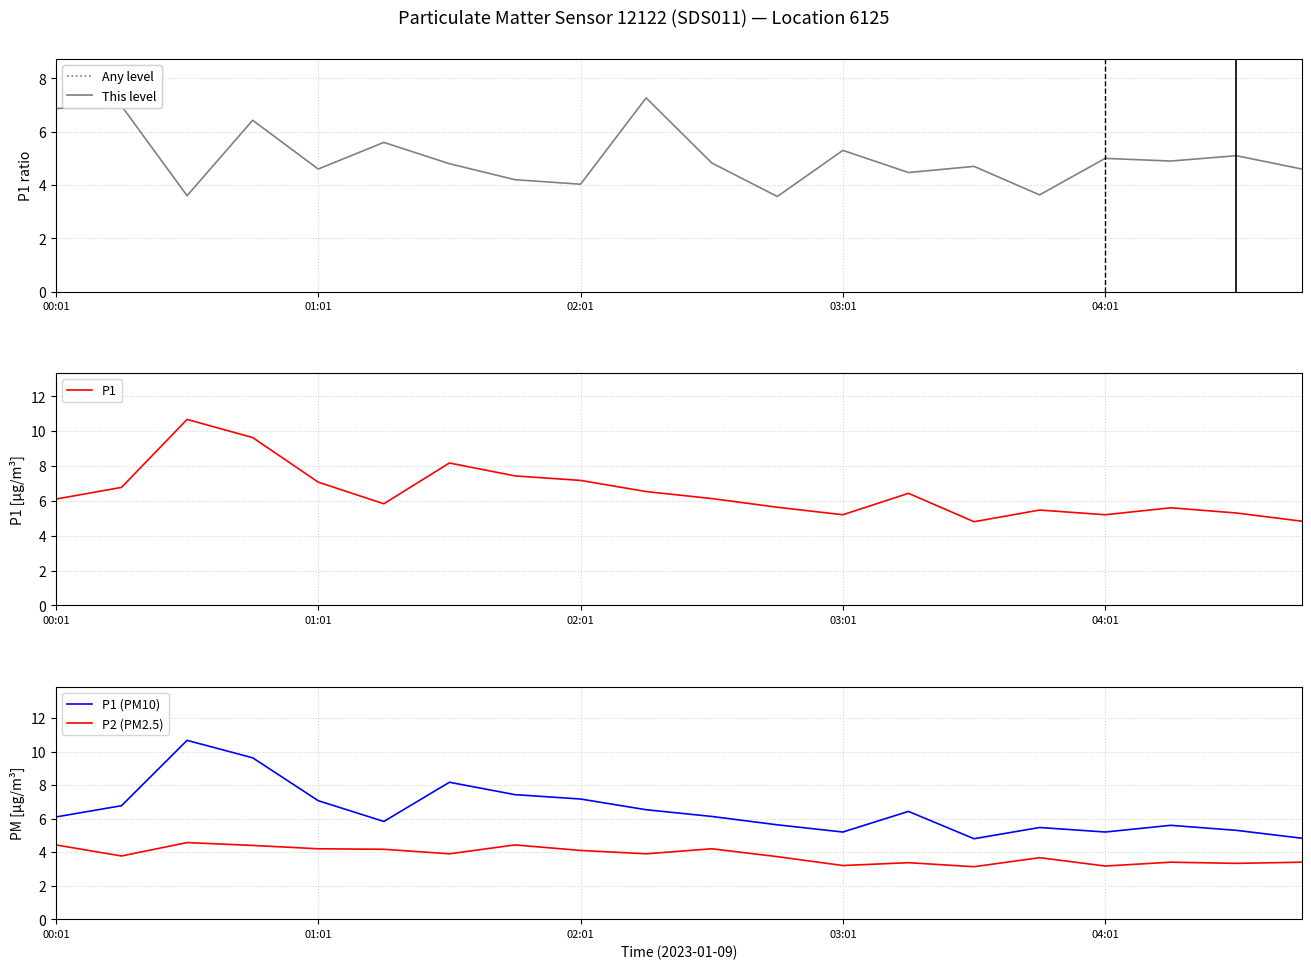

How many categories are shown in the chart?

20